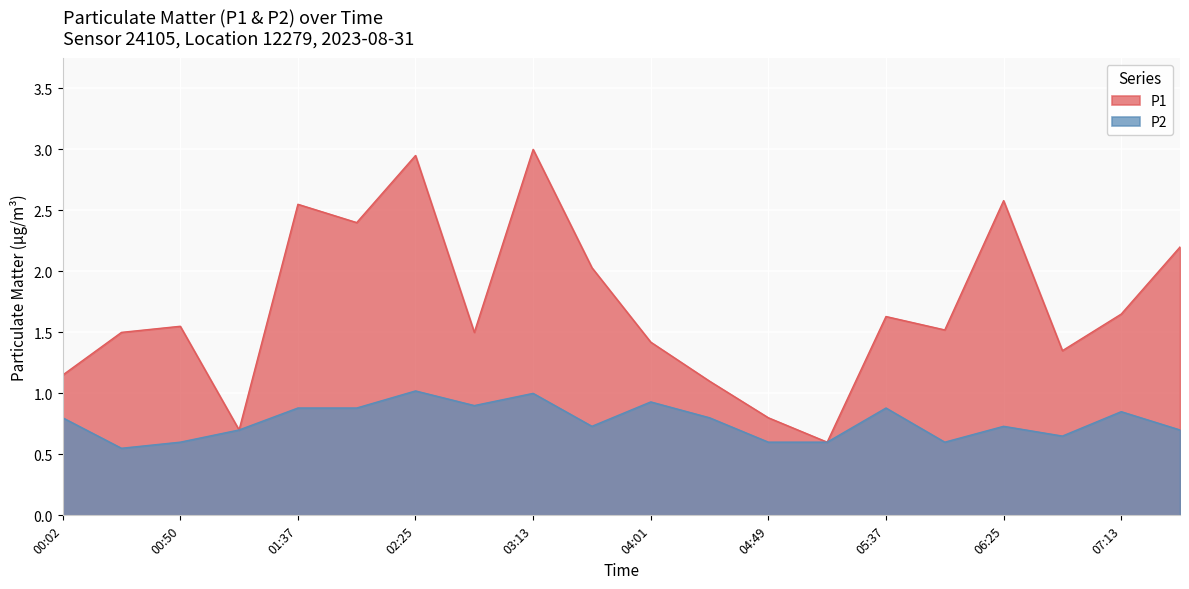

What is the label of the 19th point from the left?

07:13